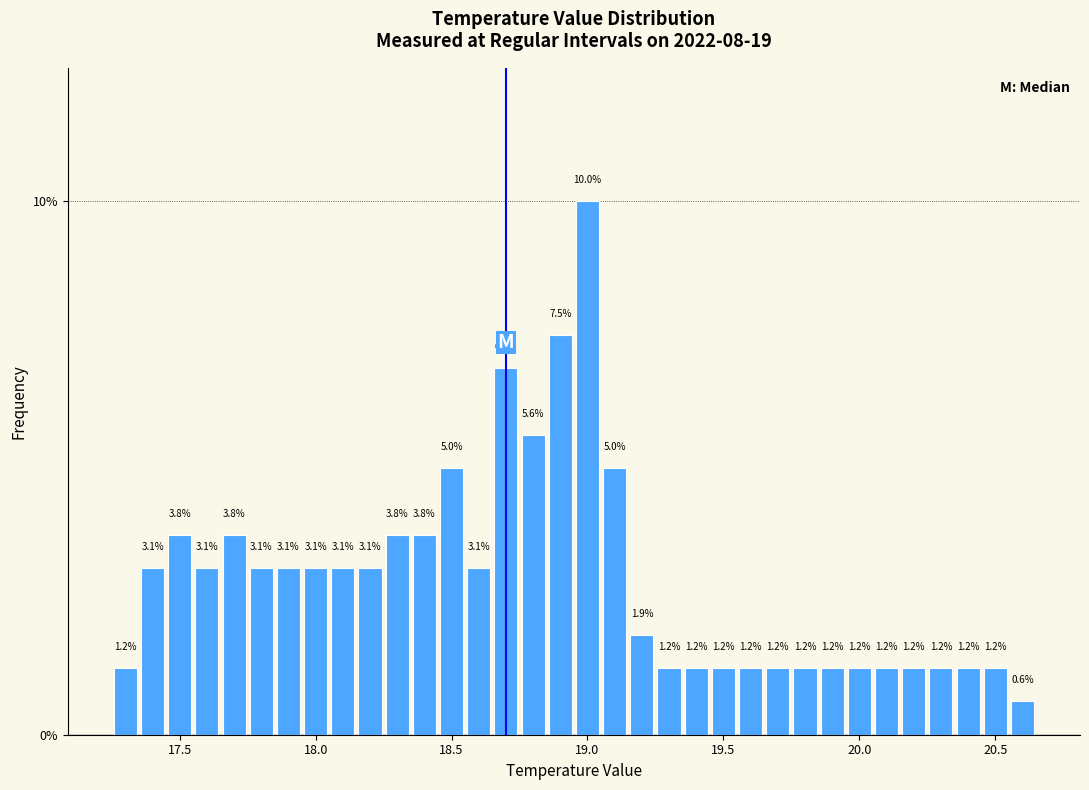

Read against the x-axis, roughly where is the centre of the tallest bar?

19.00